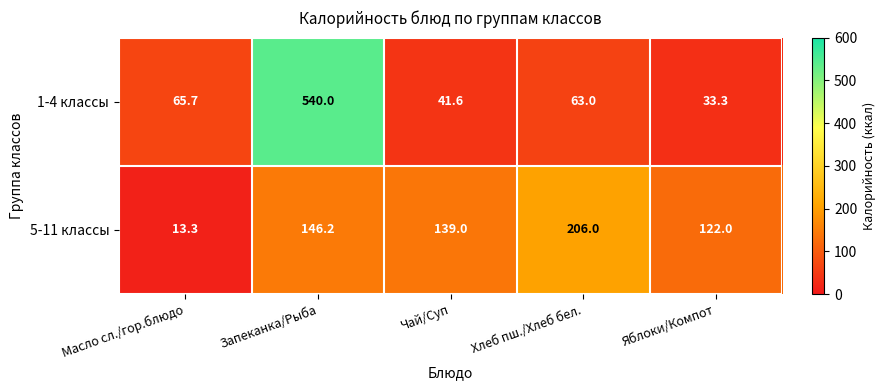

What is the difference between the maximum and minimum values in the 1-4 классы series?

506.7